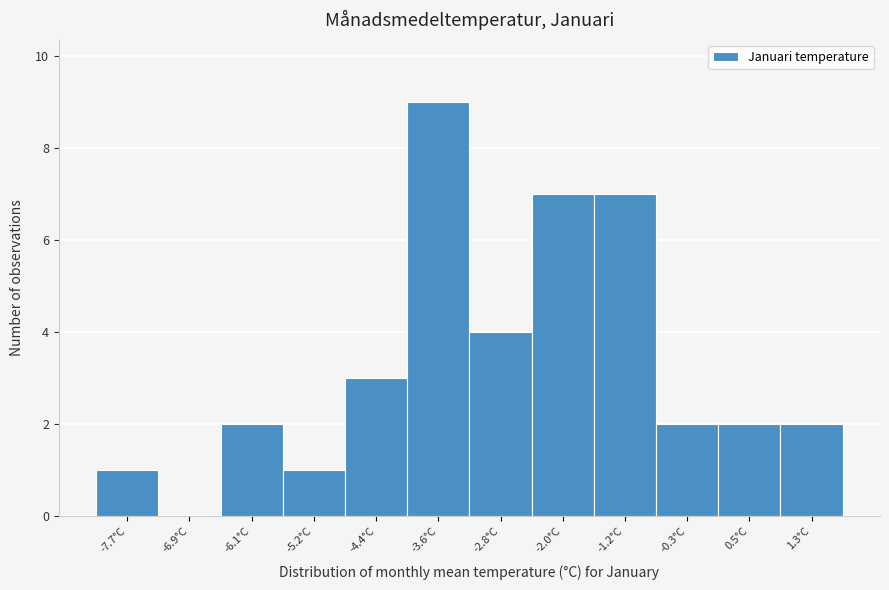

Reading left to right, transcribe all the data shown in this chart.

-7.7°C=1	-6.9°C=0	-6.1°C=2	-5.2°C=1	-4.4°C=3	-3.6°C=9	-2.8°C=4	-2.0°C=7	-1.2°C=7	-0.3°C=2	0.5°C=2	1.3°C=2